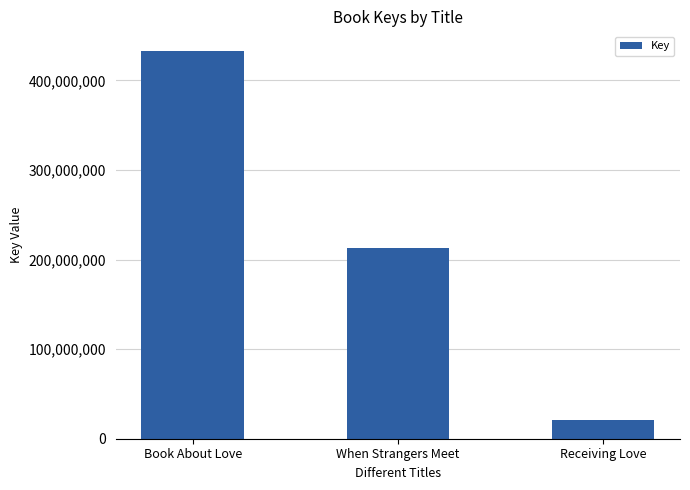

The value at When Strangers Meet is 284138634. True or false?

False